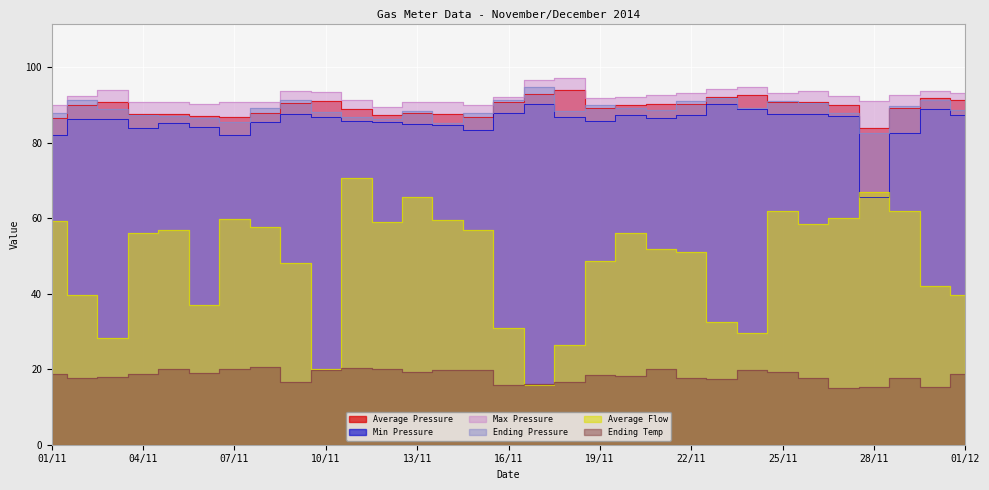

Reading left to right, extract all data points from this chart.

Average Pressure: 01/11=86.6	02/11=89.9	03/11=90.9	04/11=87.7	05/11=87.7	06/11=87.0	07/11=87.0	08/11=88.0	09/11=90.6	10/11=91.1	11/11=88.9	12/11=87.3	13/11=87.8	14/11=87.6	15/11=86.9	16/11=90.9	17/11=92.9	18/11=94.0	19/11=89.2	20/11=90.0	21/11=90.4	22/11=90.2	23/11=92.3	24/11=92.6	25/11=90.8	26/11=90.9	27/11=90.0	28/11=83.9	29/11=89.2	30/11=92.0	01/12=91.5
Min Pressure: 01/11=82.1	02/11=86.4	03/11=86.5	04/11=84.0	05/11=85.4	06/11=84.2	07/11=82.2	08/11=85.5	09/11=87.6	10/11=86.8	11/11=85.8	12/11=85.5	13/11=85.1	14/11=84.6	15/11=83.5	16/11=87.9	17/11=90.3	18/11=86.9	19/11=85.7	20/11=87.5	21/11=86.7	22/11=87.4	23/11=90.2	24/11=89.0	25/11=87.6	26/11=87.6	27/11=87.2	28/11=65.7	29/11=82.8	30/11=89.1	01/12=87.4
Max Pressure: 01/11=90.2	02/11=92.4	03/11=94.1	04/11=90.9	05/11=90.9	06/11=90.3	07/11=90.9	08/11=90.9	09/11=93.8	10/11=93.4	11/11=91.3	12/11=89.5	13/11=90.9	14/11=90.8	15/11=89.9	16/11=92.3	17/11=96.8	18/11=97.1	19/11=91.9	20/11=92.2	21/11=92.8	22/11=93.2	23/11=94.2	24/11=94.8	25/11=93.3	26/11=93.7	27/11=92.4	28/11=91.1	29/11=92.7	30/11=93.8	01/12=93.3
Ending Pressure: 01/11=87.9	02/11=91.5	03/11=89.0	04/11=87.3	05/11=87.3	06/11=86.5	07/11=85.4	08/11=89.2	09/11=91.4	10/11=88.1	11/11=86.8	12/11=86.3	13/11=88.3	14/11=85.3	15/11=87.9	16/11=91.5	17/11=94.8	18/11=88.6	19/11=90.2	20/11=89.3	21/11=88.8	22/11=91.1	23/11=91.9	24/11=89.3	25/11=91.1	26/11=90.6	27/11=87.9	28/11=82.7	29/11=89.9	30/11=91.4	01/12=88.8
Average Flow: 01/11=59.2	02/11=39.6	03/11=28.4	04/11=56.0	05/11=57.0	06/11=37.0	07/11=59.8	08/11=57.6	09/11=48.2	10/11=20.0	11/11=70.6	12/11=59.0	13/11=65.6	14/11=59.6	15/11=56.8	16/11=31.0	17/11=15.8	18/11=26.4	19/11=48.8	20/11=56.0	21/11=51.8	22/11=51.0	23/11=32.6	24/11=29.6	25/11=62.0	26/11=58.6	27/11=60.0	28/11=67.0	29/11=62.0	30/11=42.2	01/12=39.6
Ending Temp: 01/11=18.8	02/11=17.6	03/11=17.9	04/11=18.7	05/11=20.0	06/11=19.0	07/11=20.2	08/11=20.6	09/11=16.7	10/11=19.8	11/11=20.4	12/11=20.0	13/11=19.2	14/11=19.9	15/11=19.8	16/11=15.9	17/11=16.1	18/11=16.5	19/11=18.5	20/11=18.1	21/11=20.0	22/11=17.8	23/11=17.5	24/11=19.9	25/11=19.2	26/11=17.7	27/11=15.0	28/11=15.4	29/11=17.8	30/11=15.3	01/12=18.8